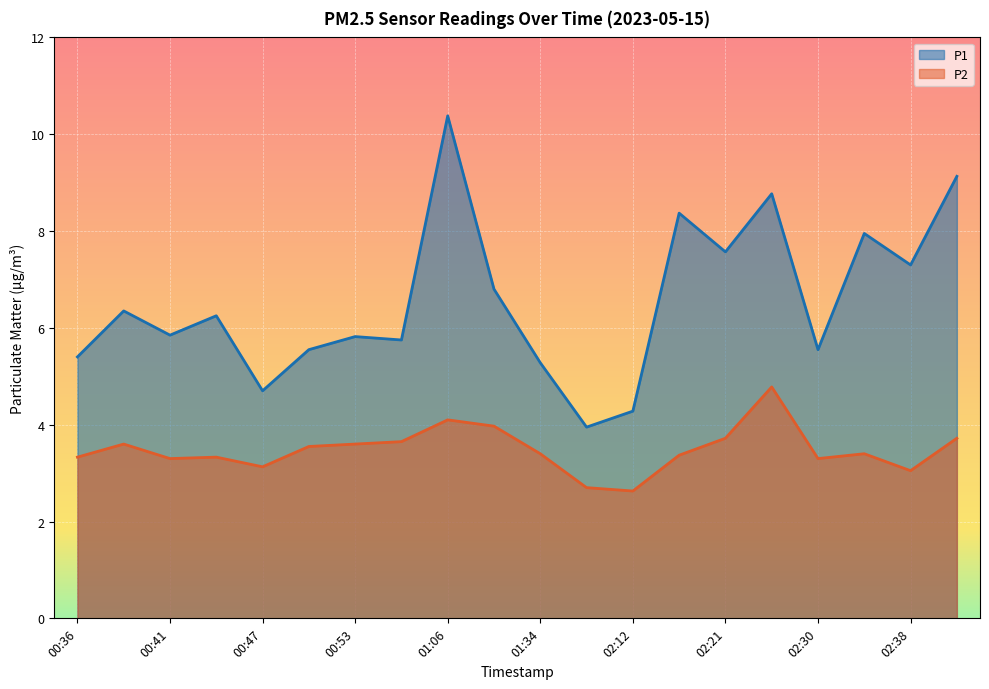

Is the value of P2 at 00:50 greater than the value of P1 at 02:06?

No